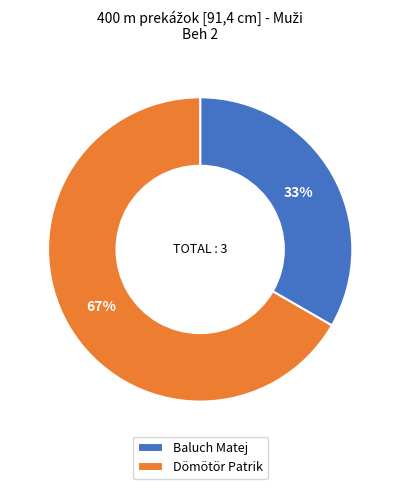

How many segments does this pie chart have?

2